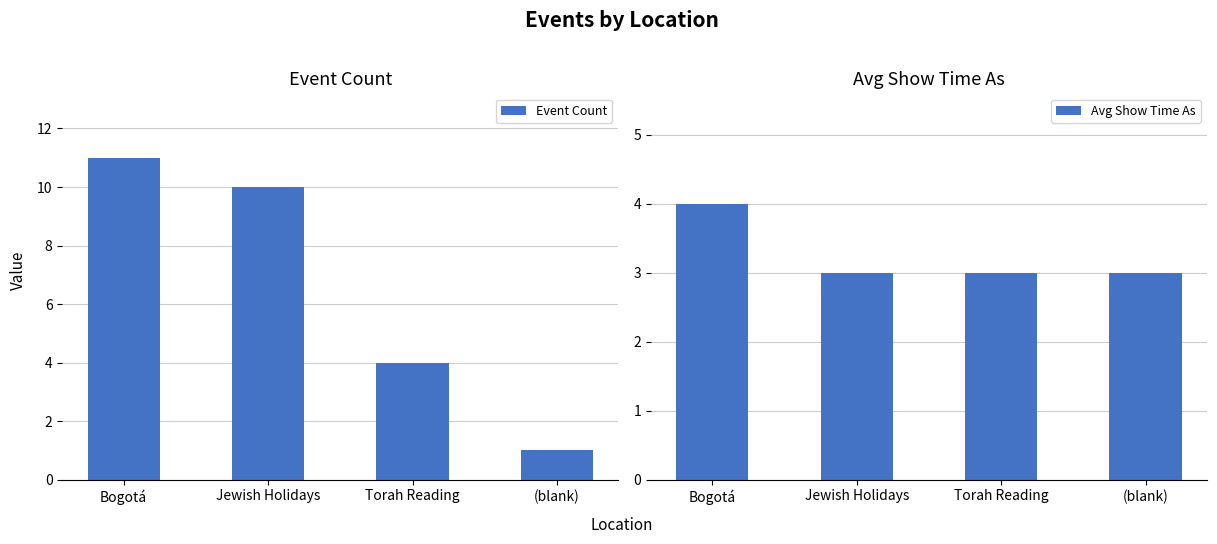

Which series has the largest total across all categories?

Event Count